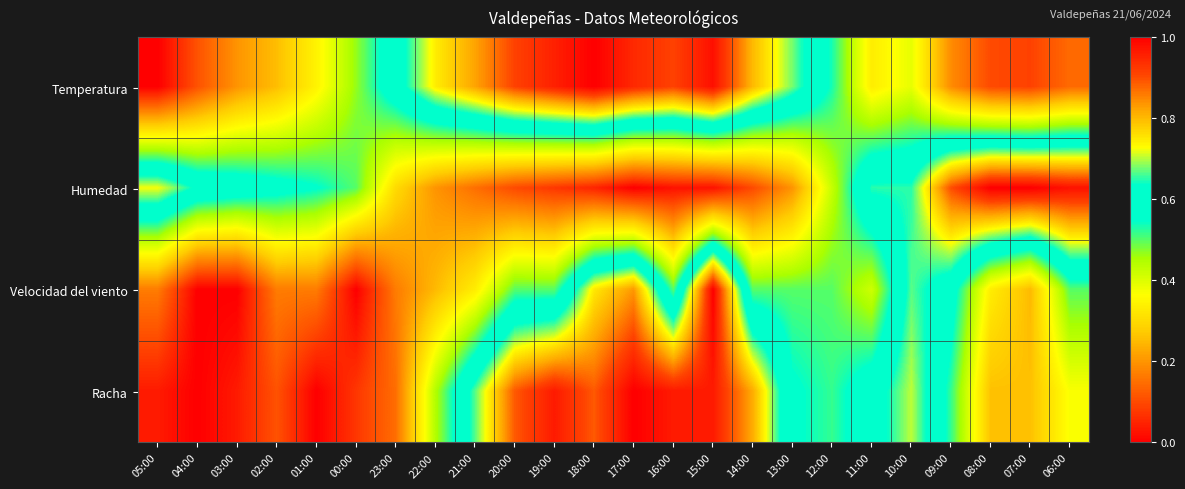

Reading left to right, list all the values displayed in this chart.

Temperatura: 05:00=0.0	04:00=0.1	03:00=0.2	02:00=0.3	01:00=0.3	00:00=0.5	23:00=0.6	22:00=0.7	21:00=0.8	20:00=0.9	19:00=1.0	18:00=1.0	17:00=0.9	16:00=0.9	15:00=1.0	14:00=0.8	13:00=0.7	12:00=0.5	11:00=0.3	10:00=0.4	09:00=0.2	08:00=0.1	07:00=0.1	06:00=0.1
Humedad: 05:00=0.7	04:00=0.6	03:00=0.6	02:00=0.6	01:00=0.6	00:00=0.5	23:00=0.3	22:00=0.2	21:00=0.1	20:00=0.1	19:00=0.1	18:00=0.1	17:00=0.0	16:00=0.0	15:00=0.0	14:00=0.1	13:00=0.2	12:00=0.4	11:00=0.7	10:00=0.7	09:00=0.9	08:00=1.0	07:00=1.0	06:00=1.0
Velocidad del viento: 05:00=0.2	04:00=0.0	03:00=0.0	02:00=0.2	01:00=0.2	00:00=0.0	23:00=0.2	22:00=0.2	21:00=0.3	20:00=0.5	19:00=0.5	18:00=0.8	17:00=0.8	16:00=0.5	15:00=1.0	14:00=0.5	13:00=0.5	12:00=0.5	11:00=0.4	10:00=0.7	09:00=0.6	08:00=0.3	07:00=0.2	06:00=0.5
Racha: 05:00=0.0	04:00=0.0	03:00=0.0	02:00=0.1	01:00=0.0	00:00=0.1	23:00=0.1	22:00=0.4	21:00=0.7	20:00=0.9	19:00=1.0	18:00=0.9	17:00=1.0	16:00=1.0	15:00=1.0	14:00=0.8	13:00=0.6	12:00=0.5	11:00=0.6	10:00=0.7	09:00=0.5	08:00=0.3	07:00=0.3	06:00=0.4